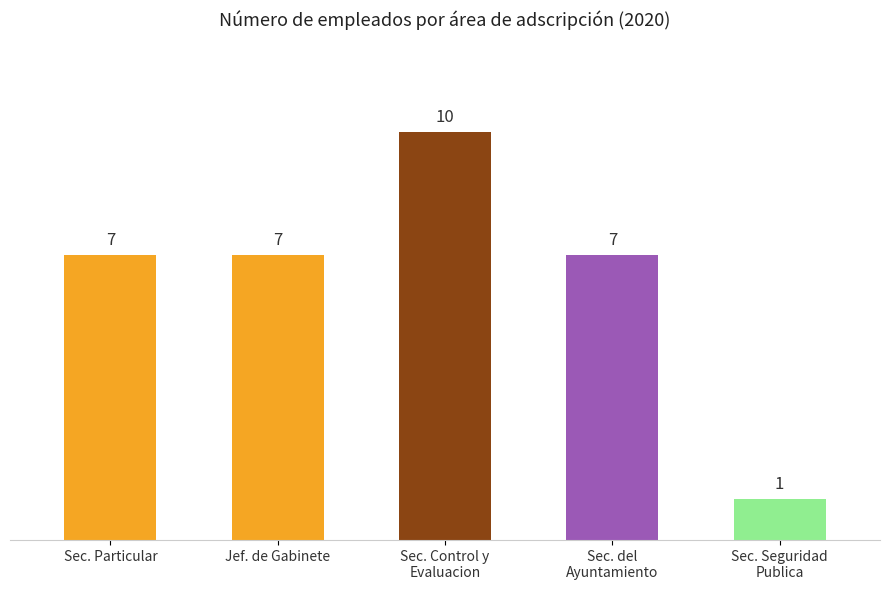

How many data points does each series have?

5